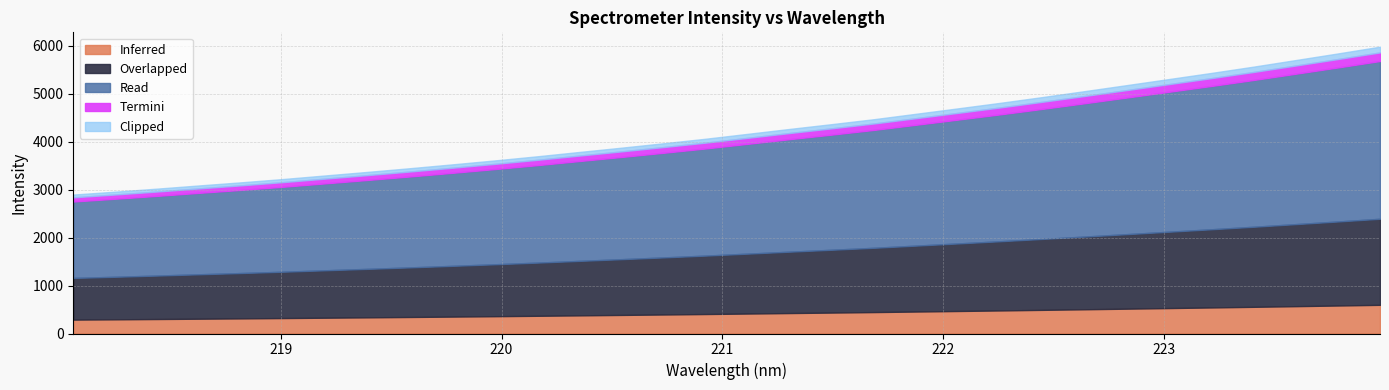

Rank the categories by value from lowest to highest.

218.0596, 218.2508, 218.442, 218.6332, 218.8244, 219.0156, 219.2067, 219.3979, 219.589, 219.7801, 219.9712, 220.1623, 220.3533, 220.5444, 220.7354, 220.9264, 221.1174, 221.3083, 221.4993, 221.6902, 221.8812, 222.0721, 222.263, 222.4538, 222.6447, 222.8355, 223.0264, 223.2172, 223.408, 223.5987, 223.7895, 223.9802